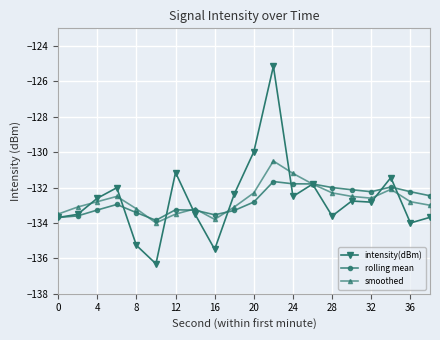

Which series has the largest range (max minus min)?

intensity(dBm)